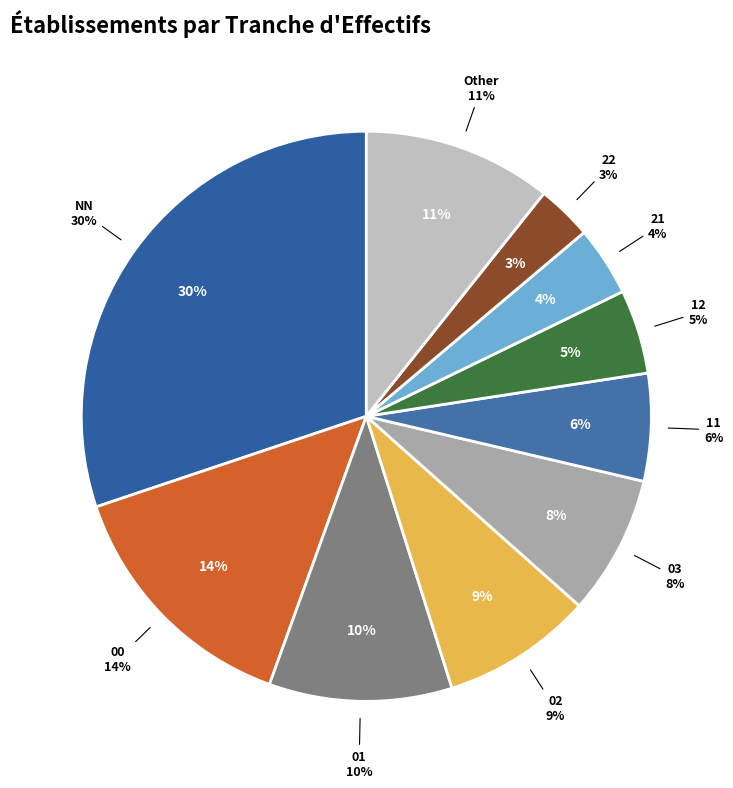

What percentage is NOT represented by 11?

93.9%